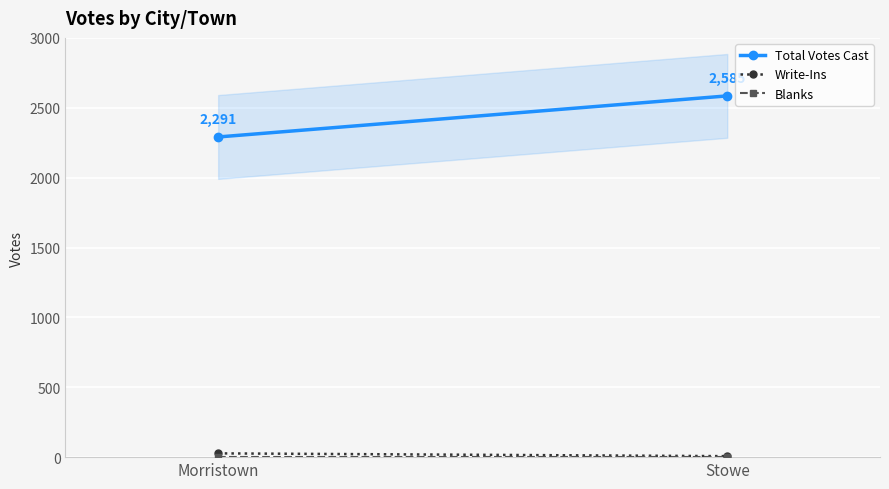

At which category is the sum across all series the highest?

Stowe